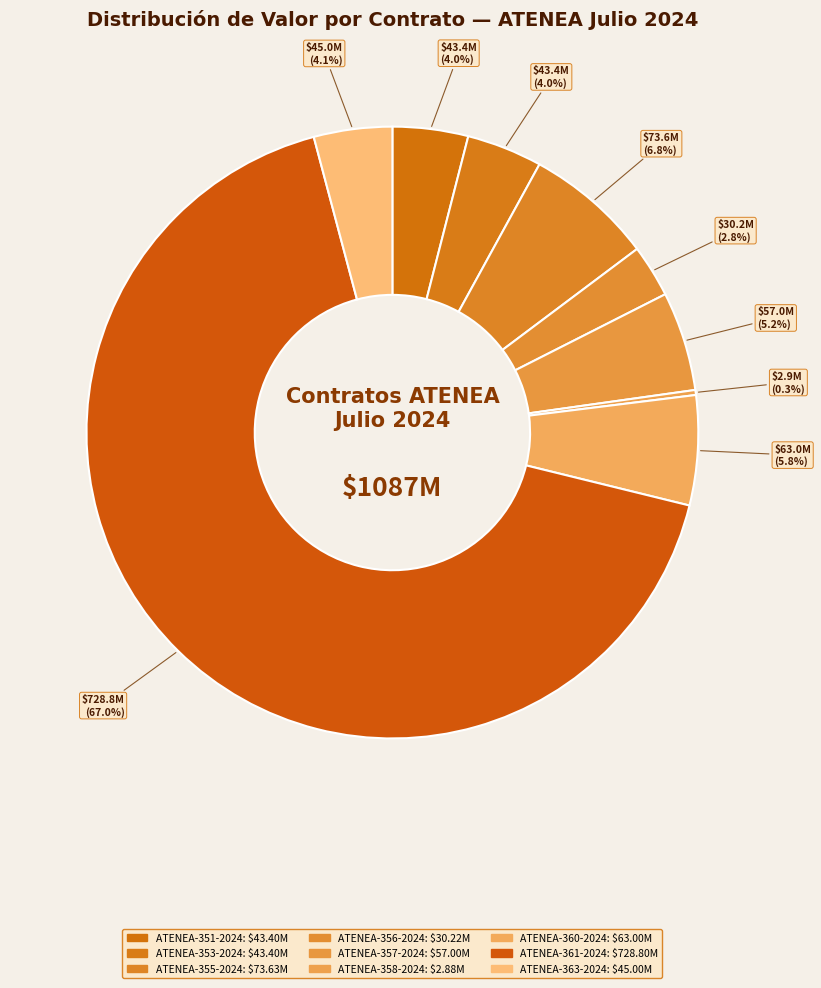

Is there any slice that represents more than half of the pie?

Yes